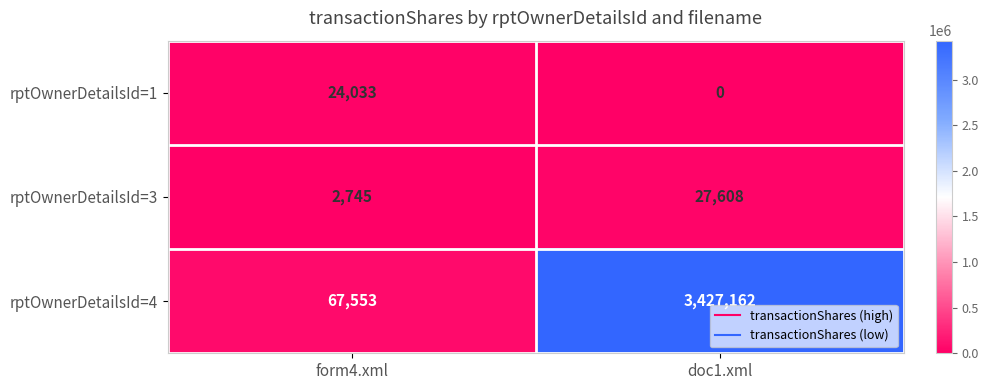

What is the spread (max minus min) of values at doc1.xml?

3427162